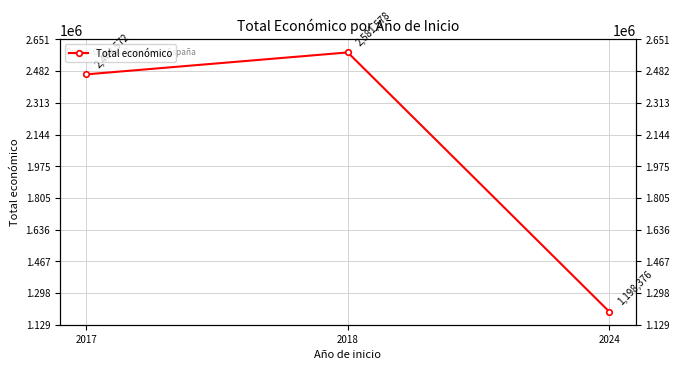

What is the smallest value displayed?

1198376